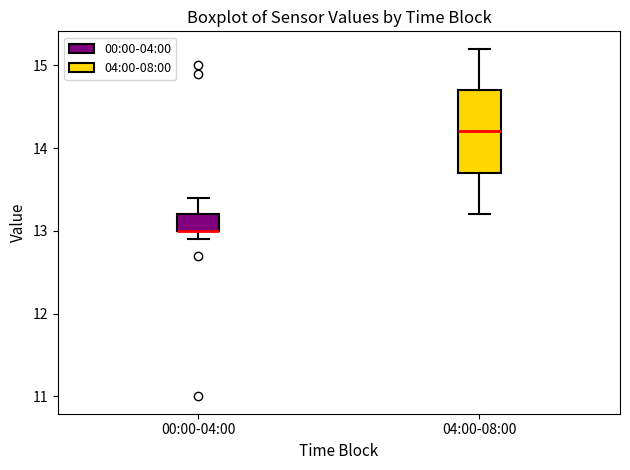

Which box is the tallest, from its lower edge to its upper edge?

04:00-08:00